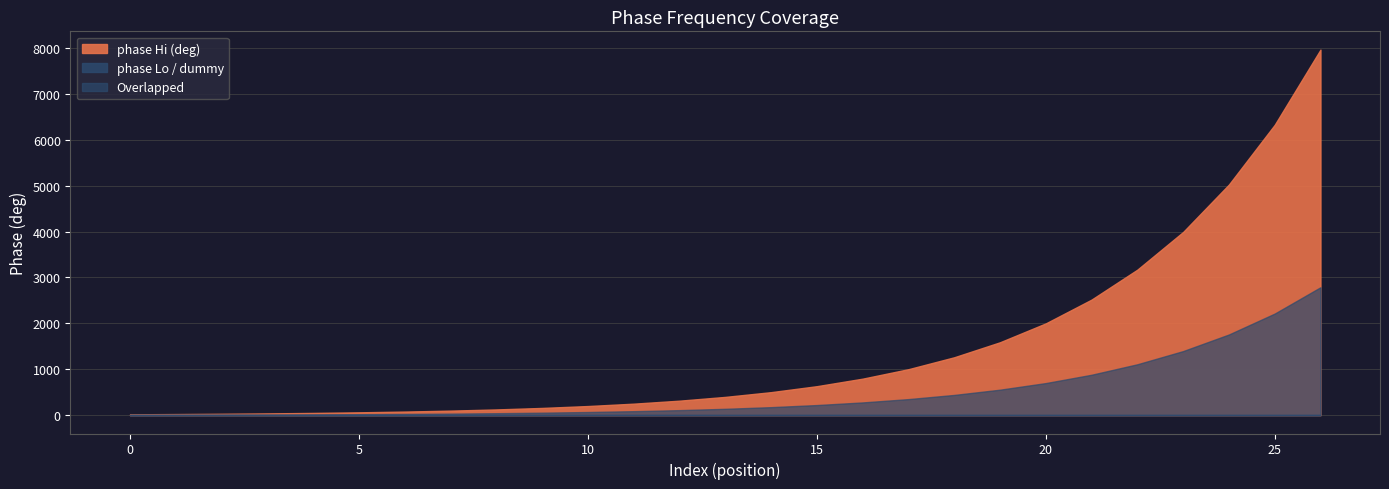

True or false: phase Lo / dummy and phase Hi (deg) cross at least once.

False